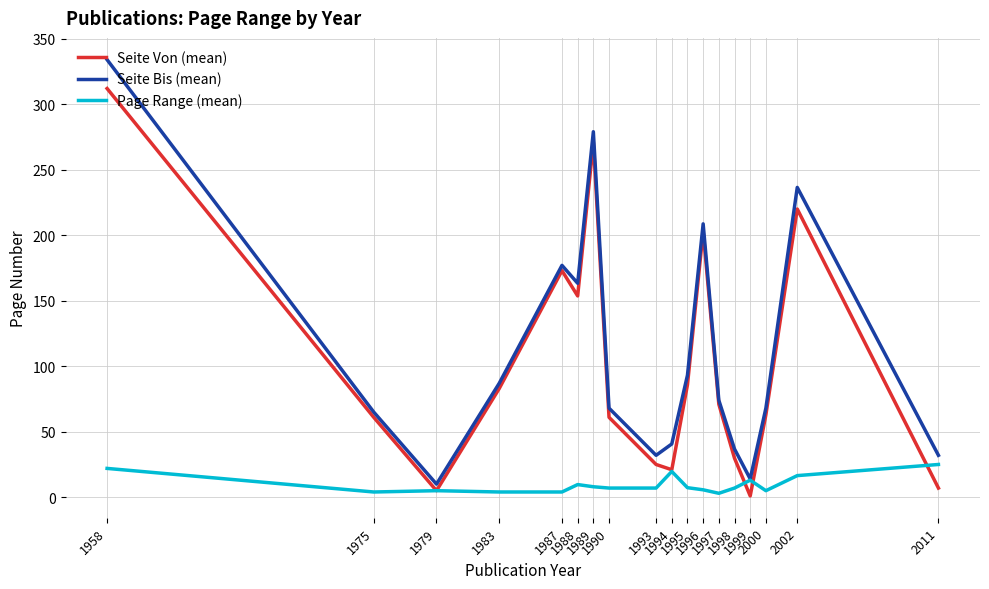

What is the spread (max minus min) of values at 1999?

13.0